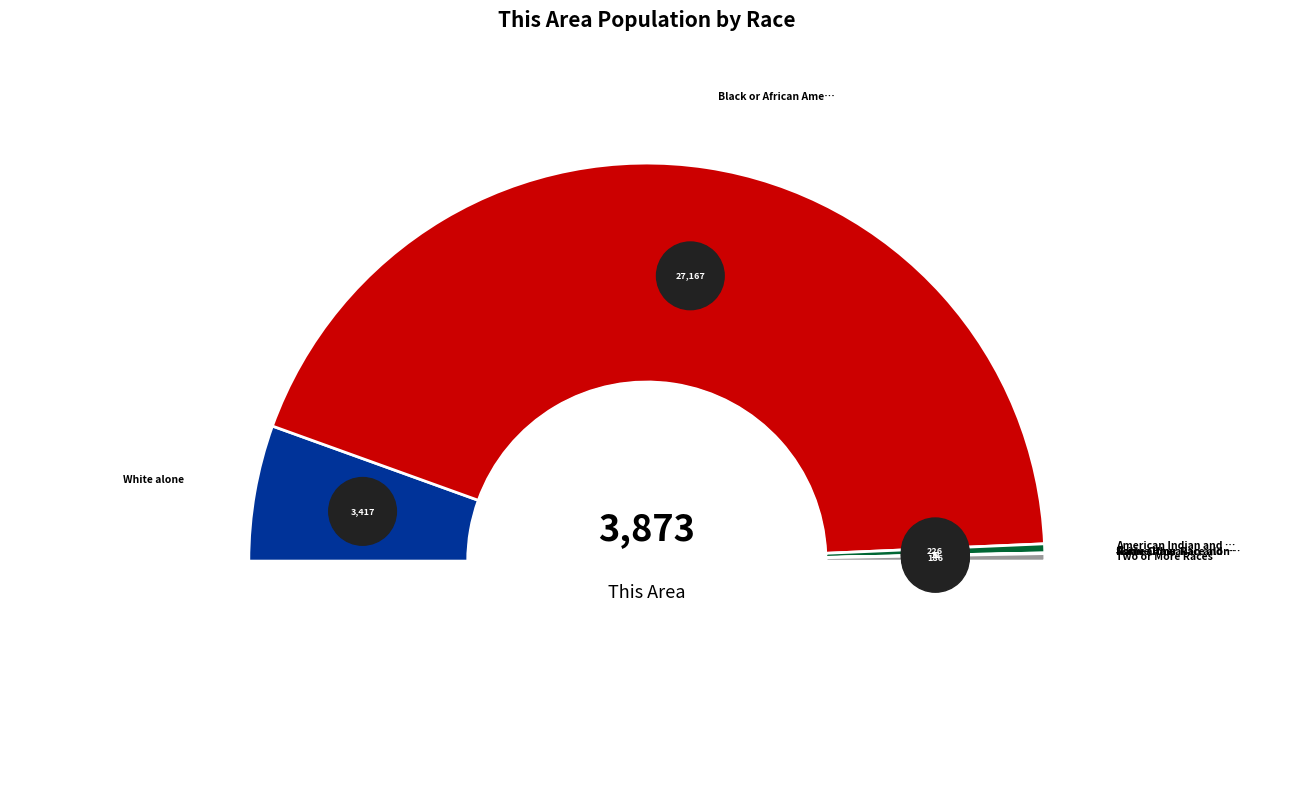

What percentage is the White alone slice, to the nearest percent?

11%